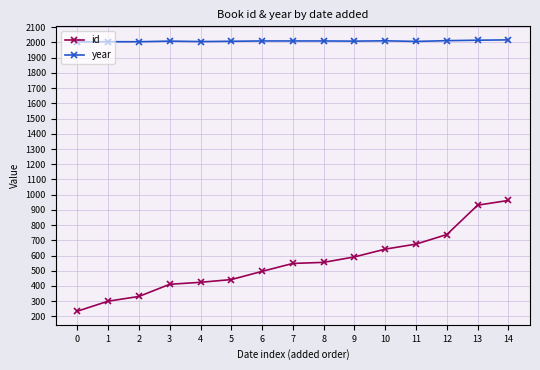

At how many categories does at least one series exceed 1752?

15